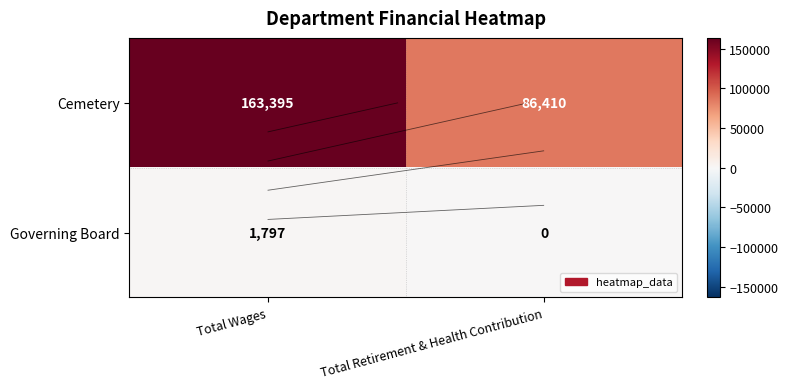

The Governing Board series shows 0 at Total Retirement & Health Contribution. True or false?

True